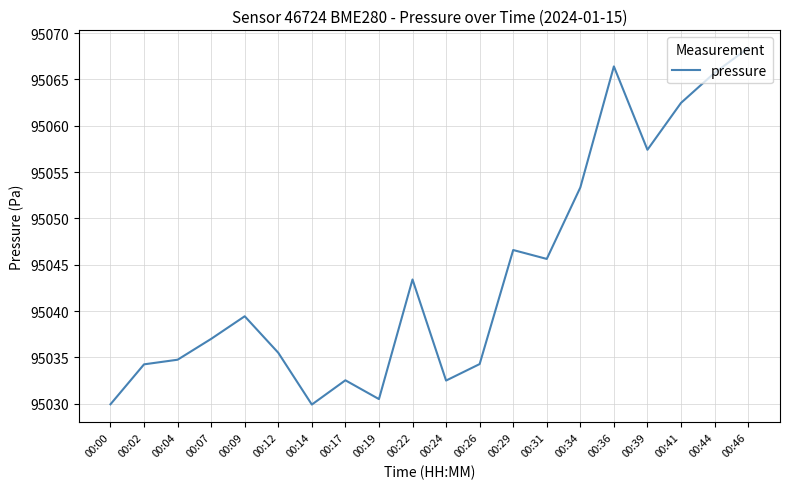

True or false: the data shows 52672.0 at 00:00.

False